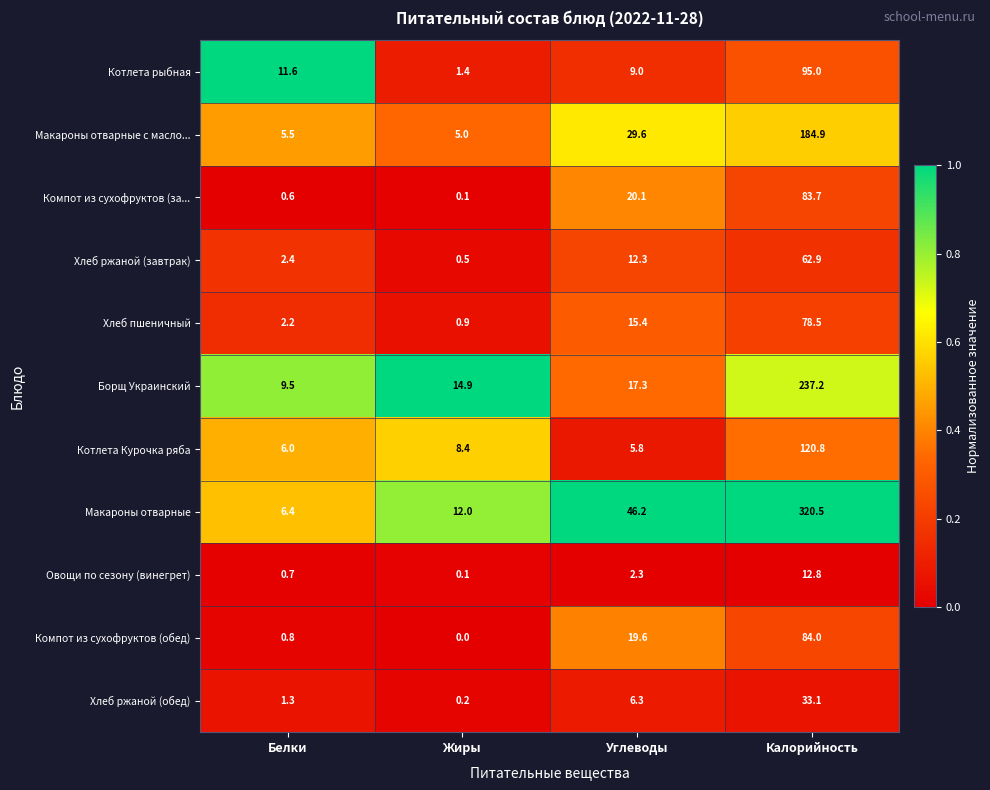

What is the average value of the Борщ Украинский series?

69.7